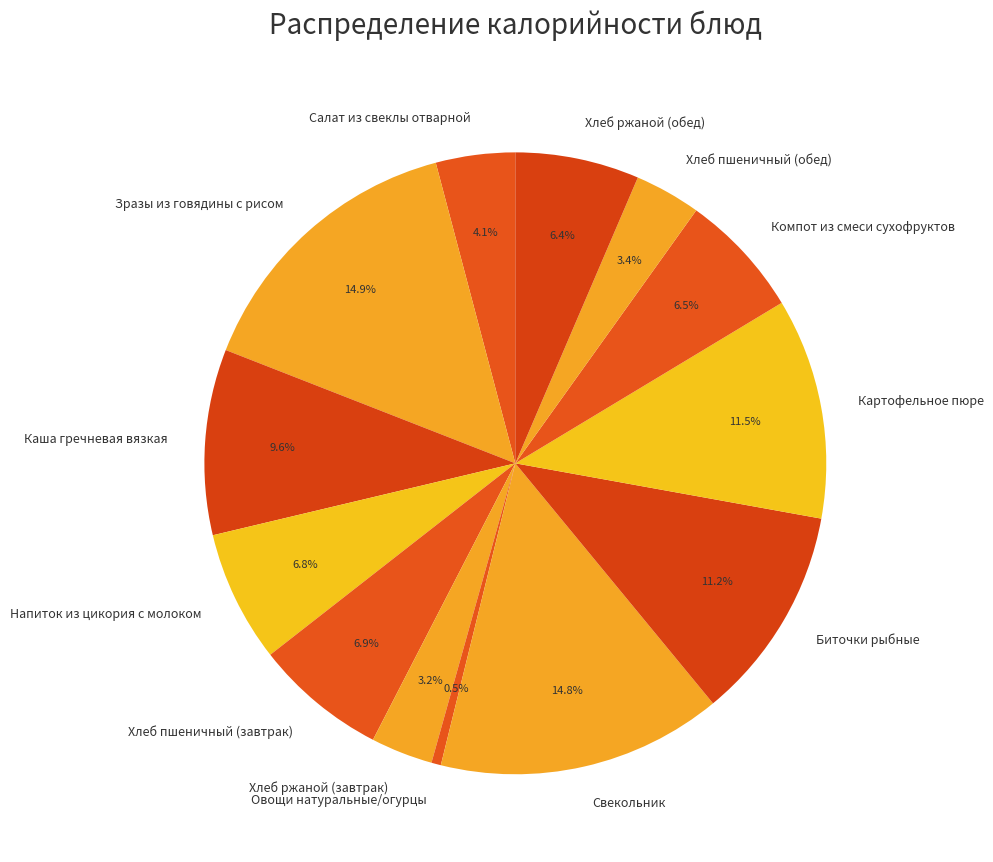

Count the number of slices in the pie.

13